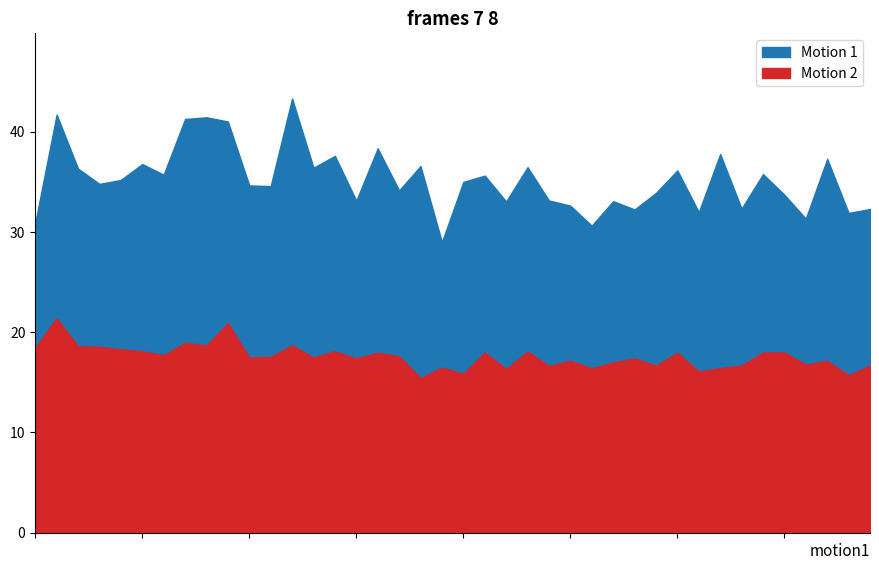

Where is the first local minimum for P1?

00:08